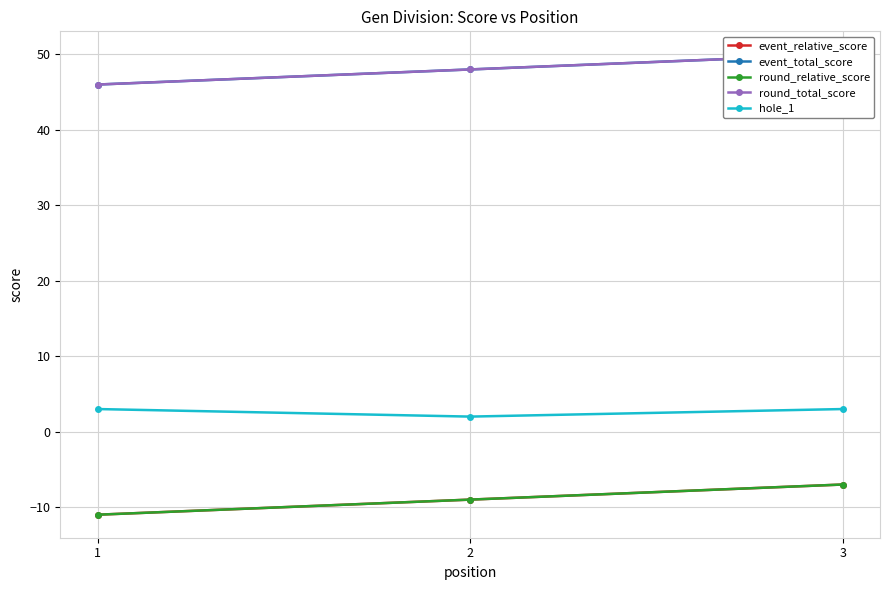

The round_relative_score series shows -9 at 2. True or false?

True